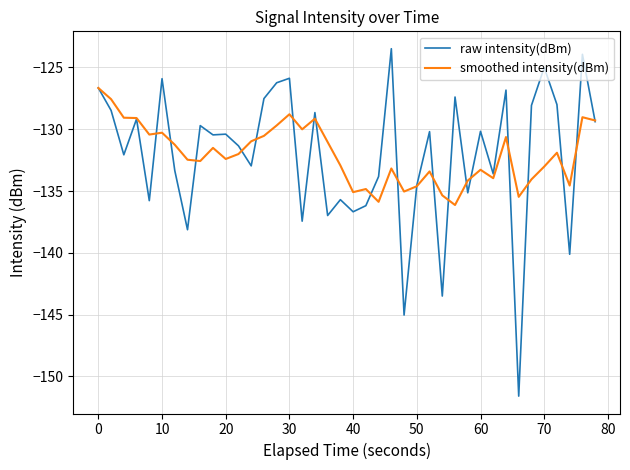

What is the maximum value for smoothed intensity(dBm)?

-126.7